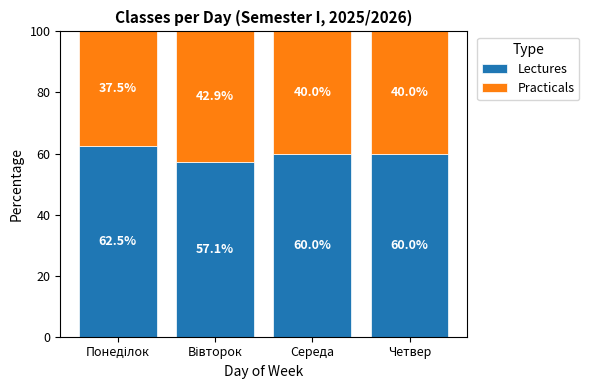

What is the difference between the maximum and second lowest values in the Lectures series?

2.5